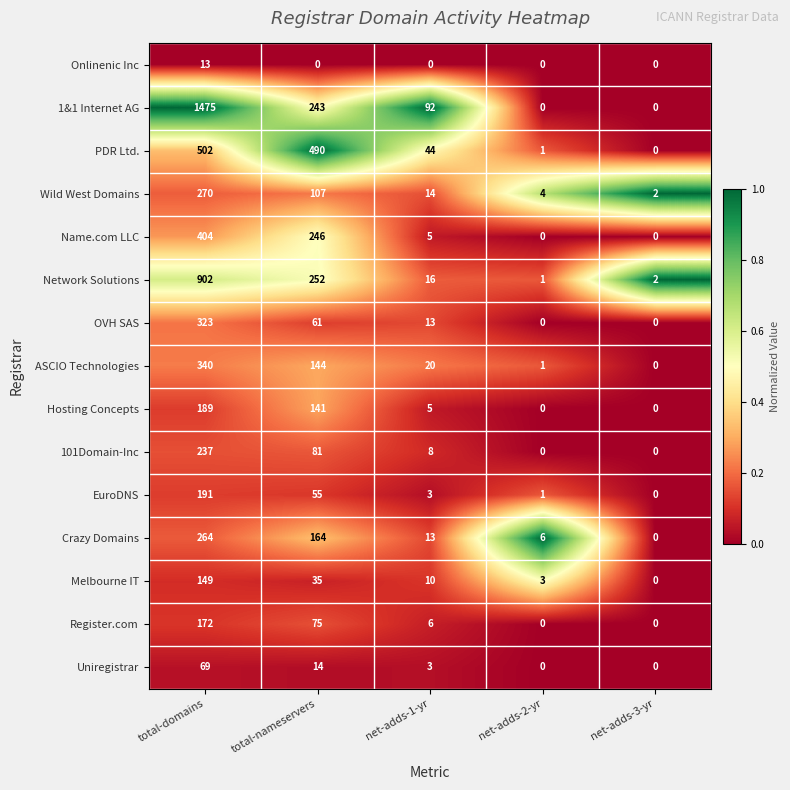

Which category has the highest value across all series?

total-domains